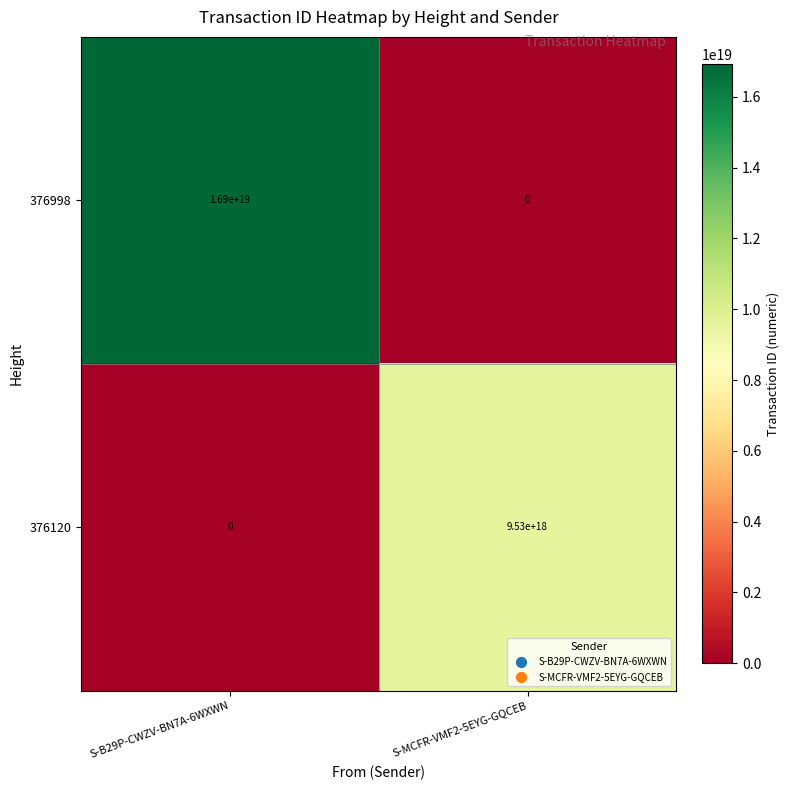

Which series has the largest total across all categories?

376998